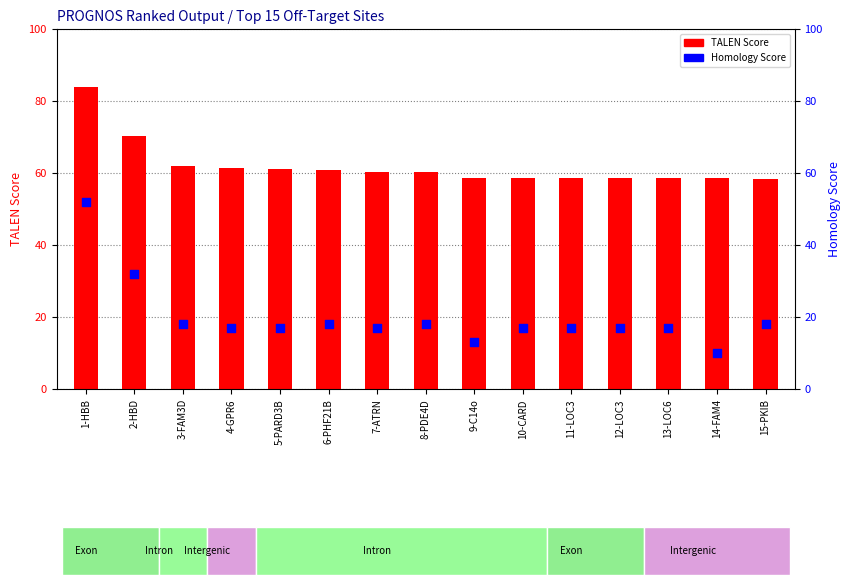

Which series contains the highest Y value?

TALEN Score